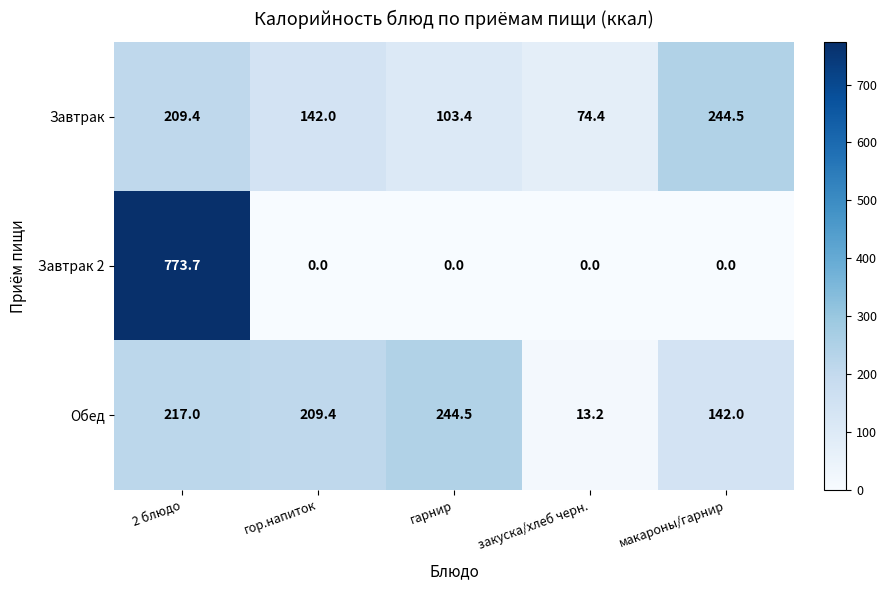

True or false: Завтрак has a value of 88.5 at гор.напиток.

False